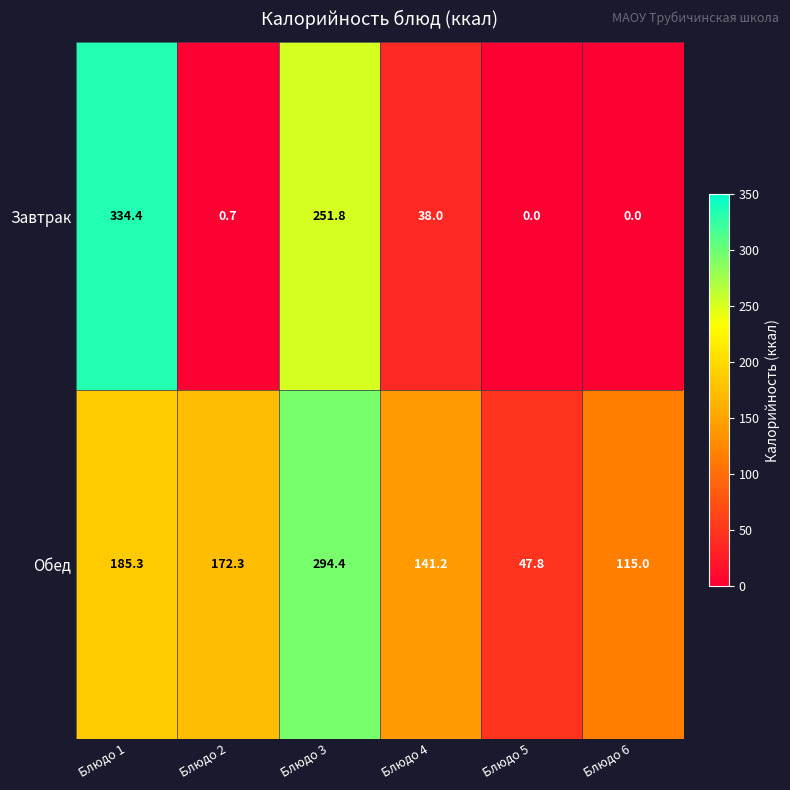

Which series changed the most between Блюдо 1 and Блюдо 3?

Обед